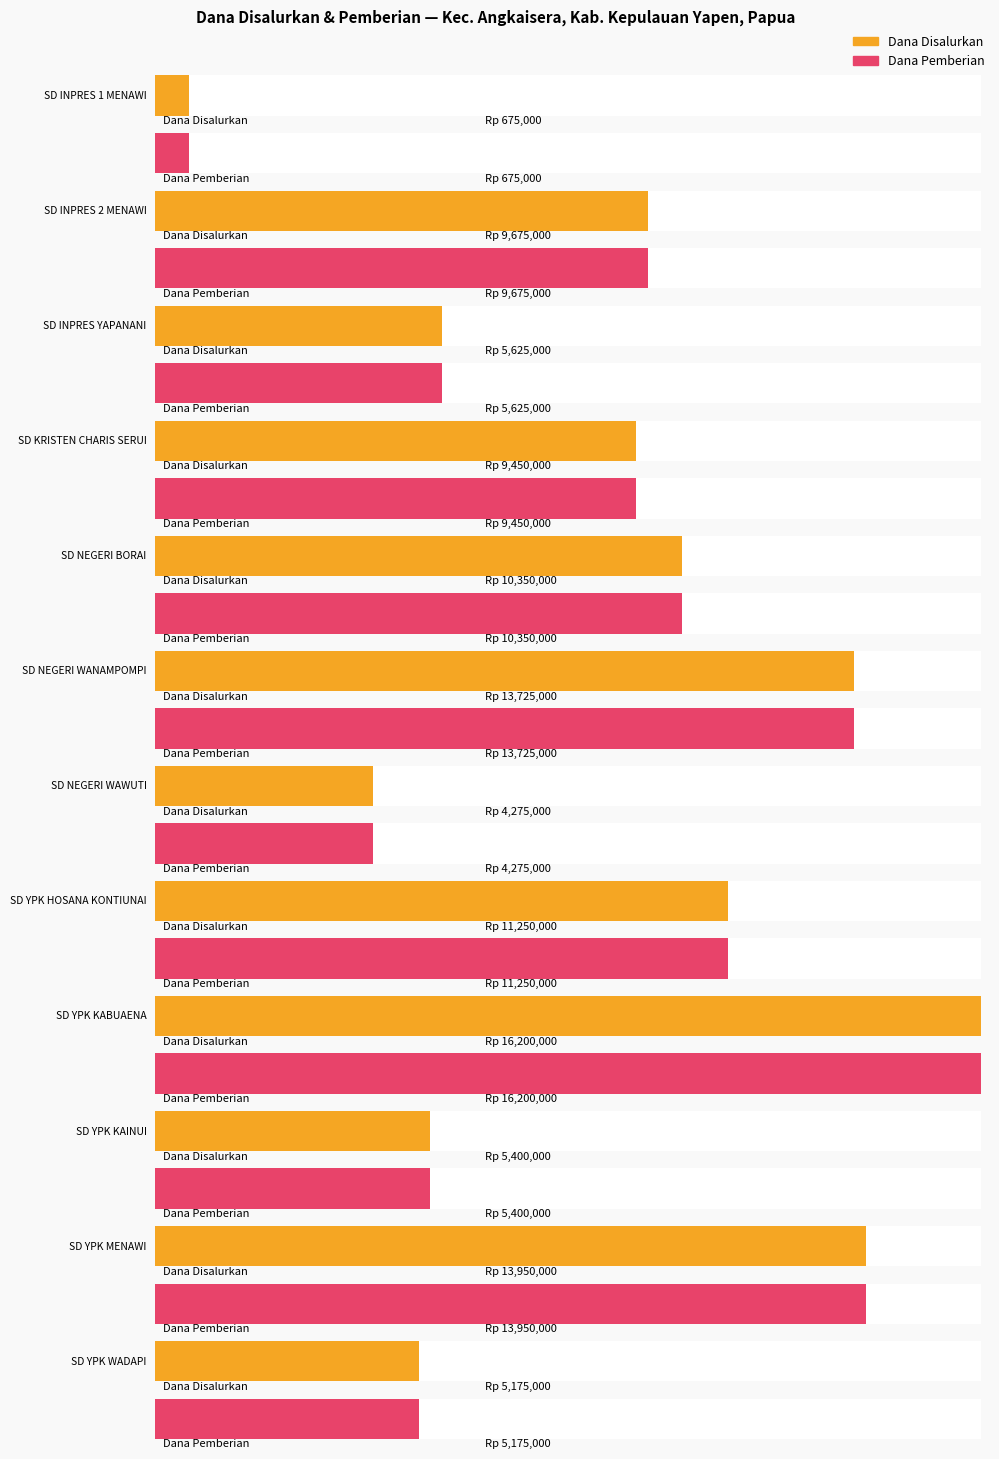

At which category is the sum across all series the highest?

SD YPK KABUAENA